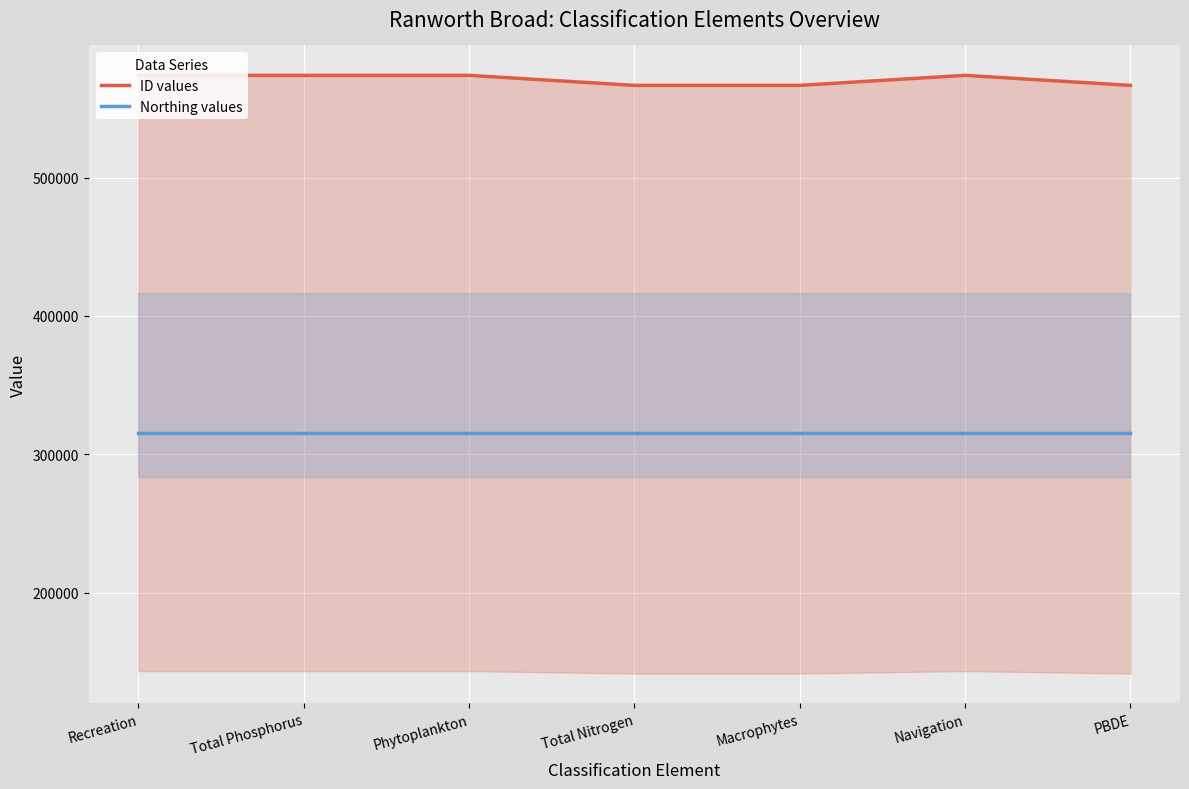

What are all the series names shown in the legend?

ID values, Northing values